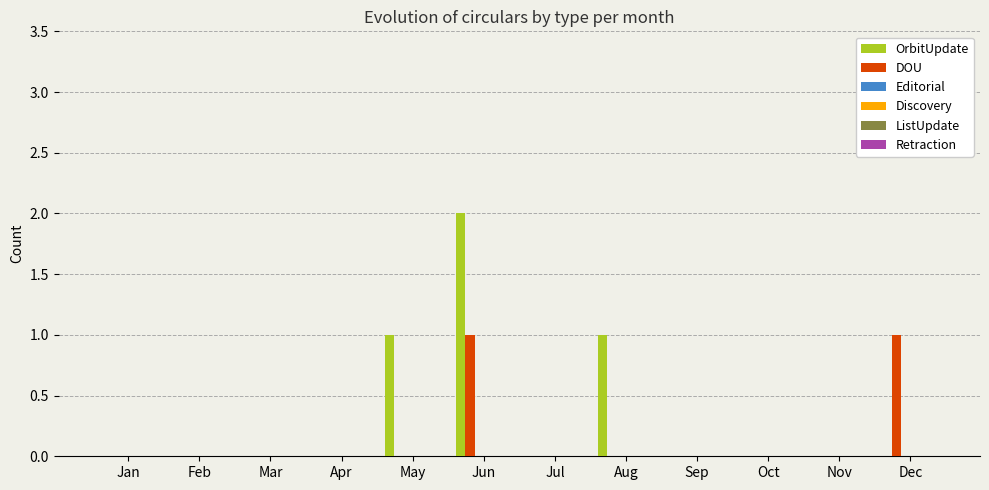

Which series has the largest total across all categories?

OrbitUpdate